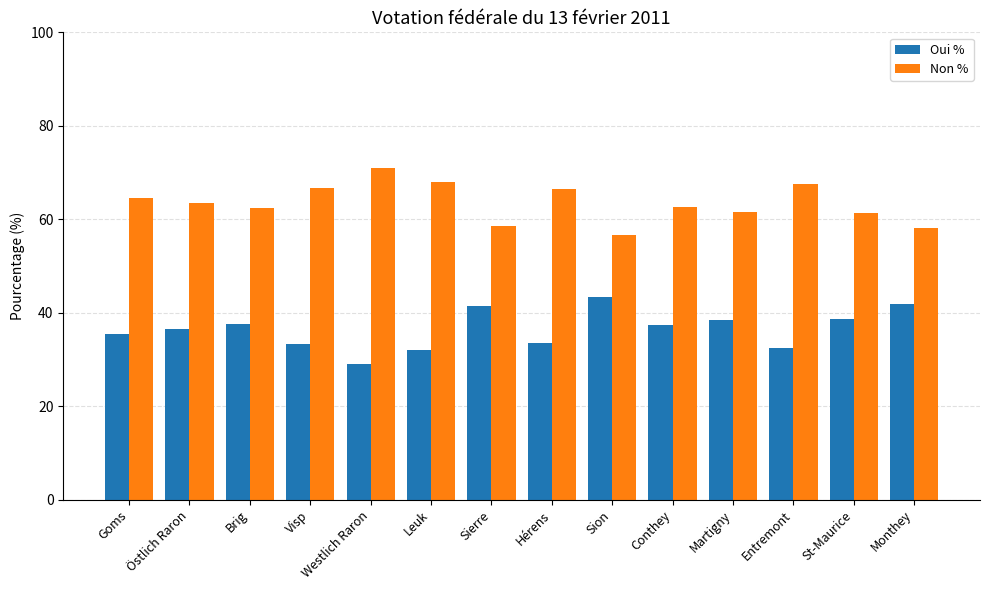

What is the label of the 3rd bar from the left?

Brig